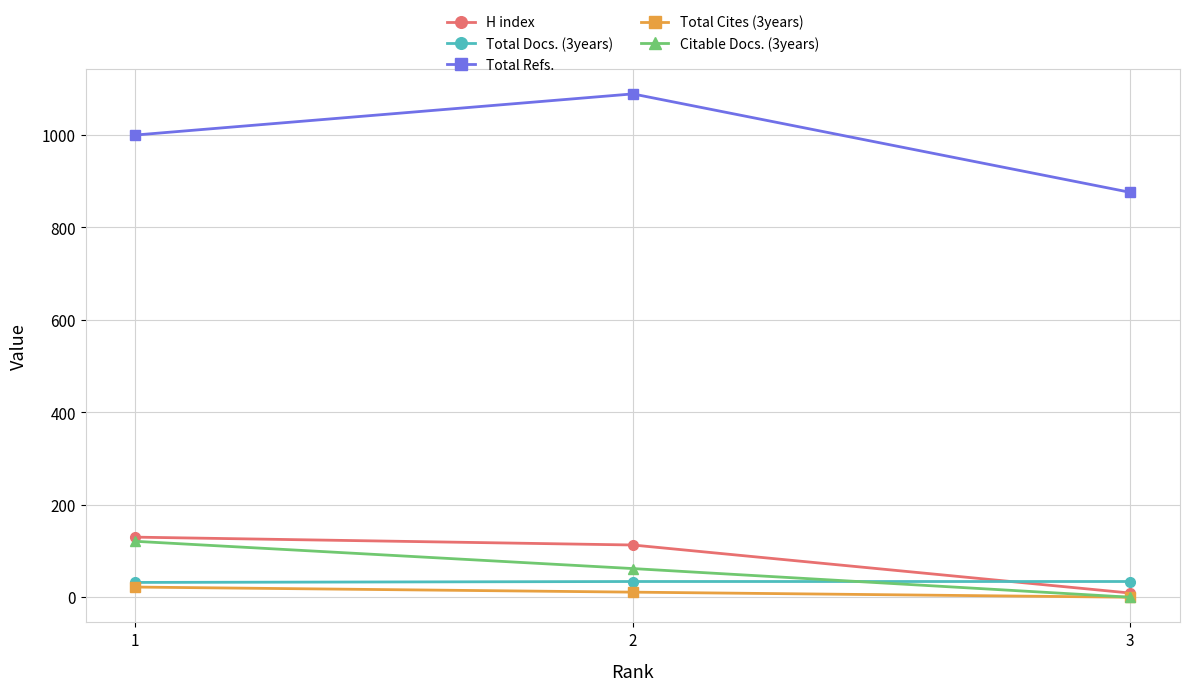

What is the value of the Total Refs. point at the 1st from the left?

1000